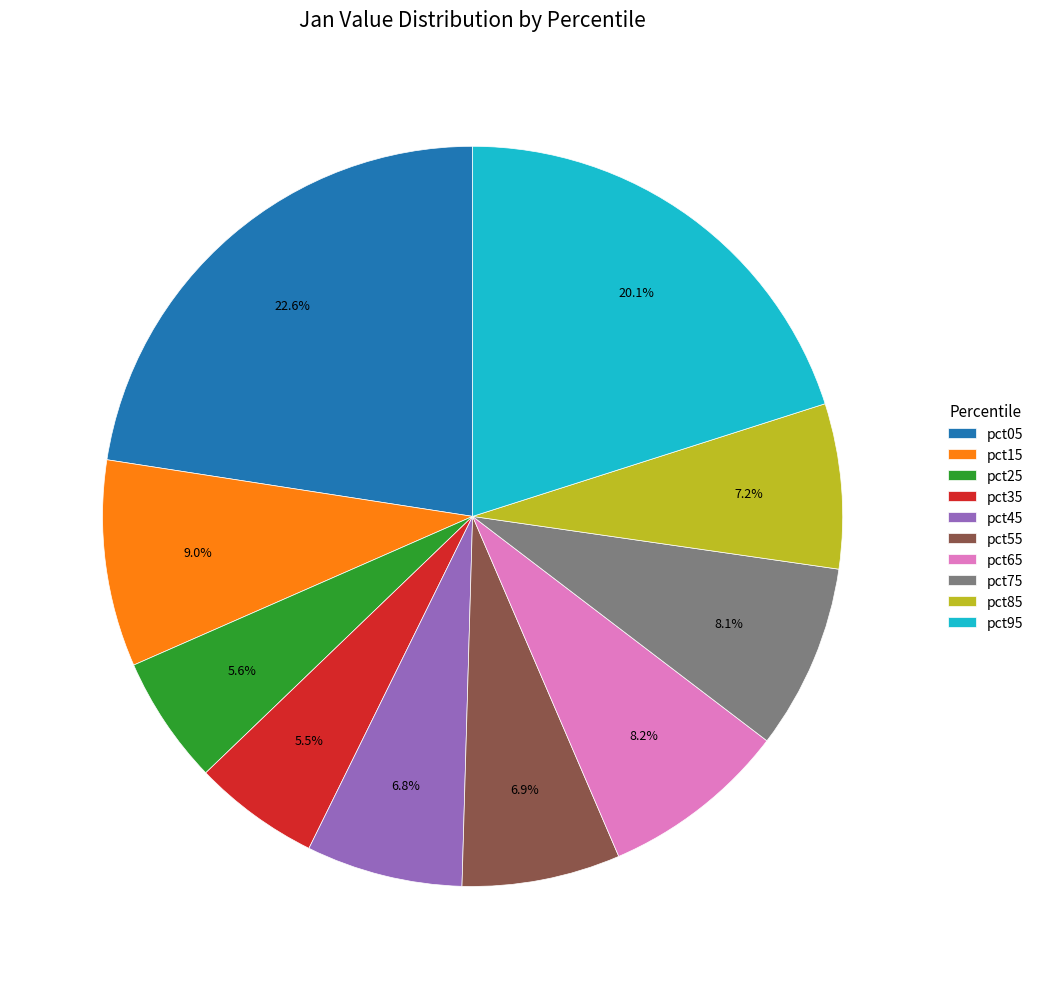

To the nearest percent, what is the difference between the pct85 and pct05 slice percentages?

15%